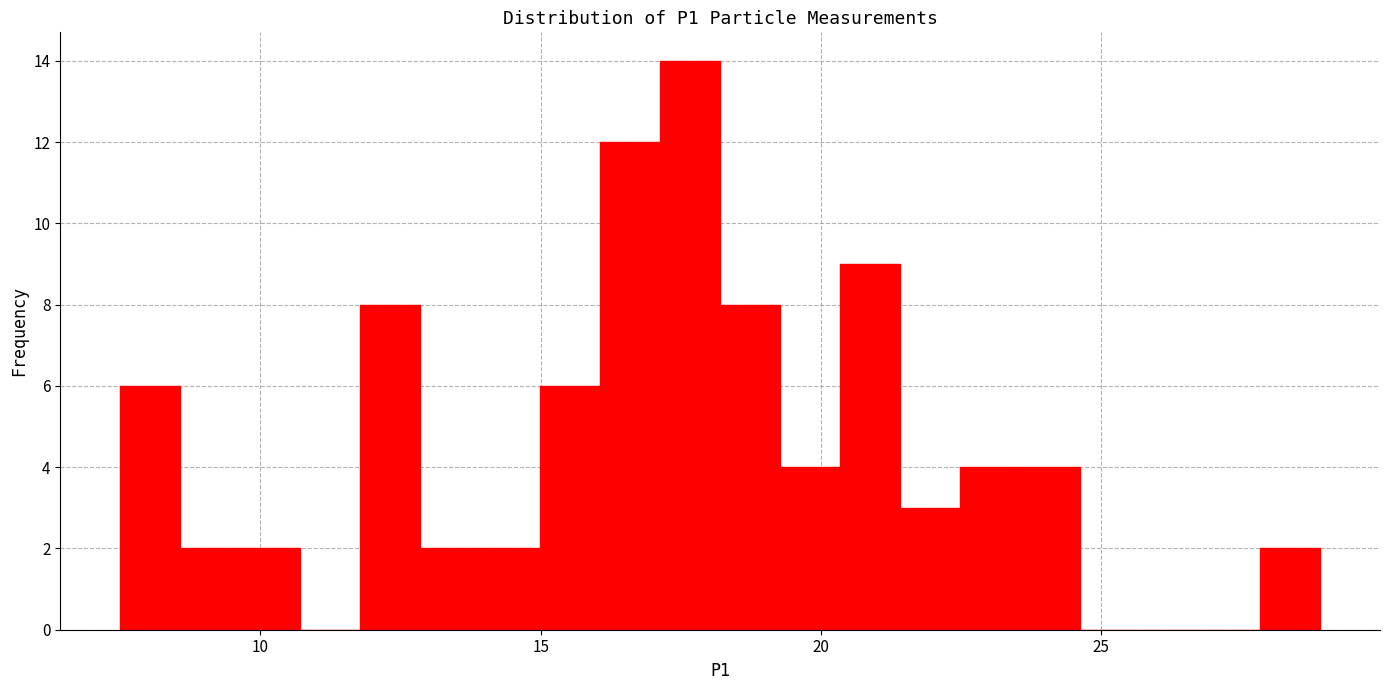

Around what value on the x-axis is the tallest bar? Give the approximate position of its centre, as read against the axis.

17.5